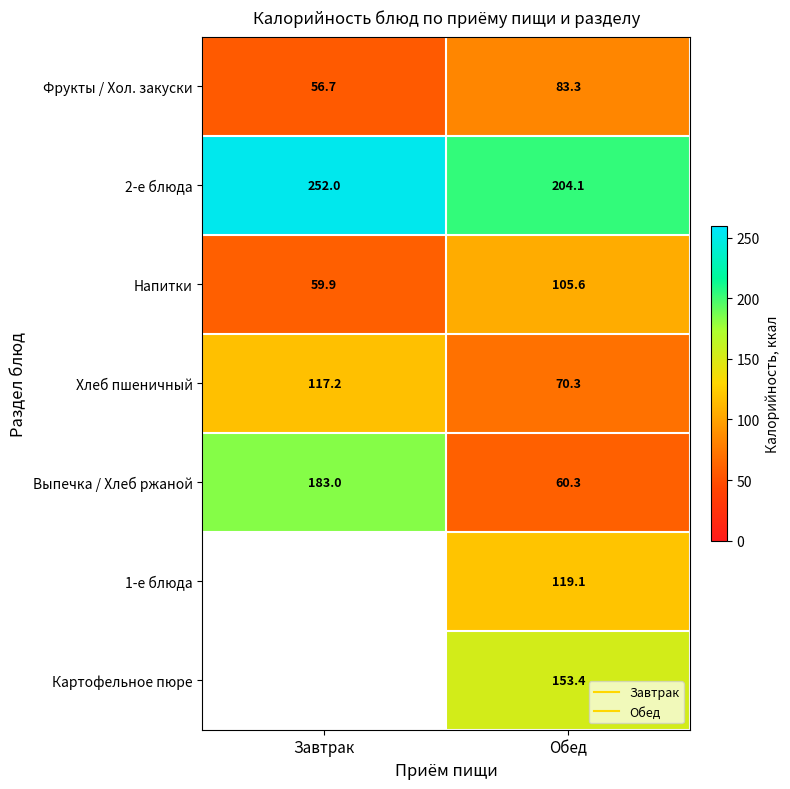

Rank the categories by 1-е блюда value from highest to lowest.

Обед, Завтрак